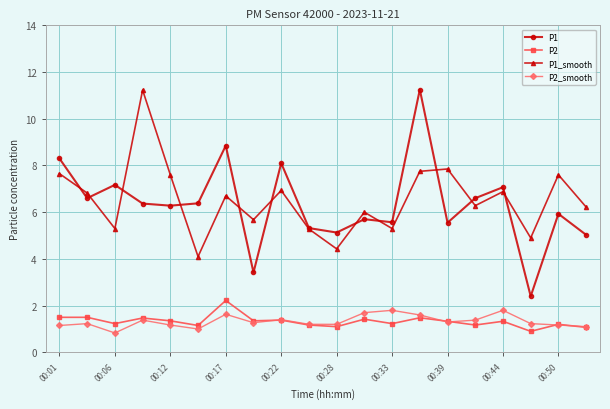

True or false: P1 and P2_smooth intersect in this chart.

False